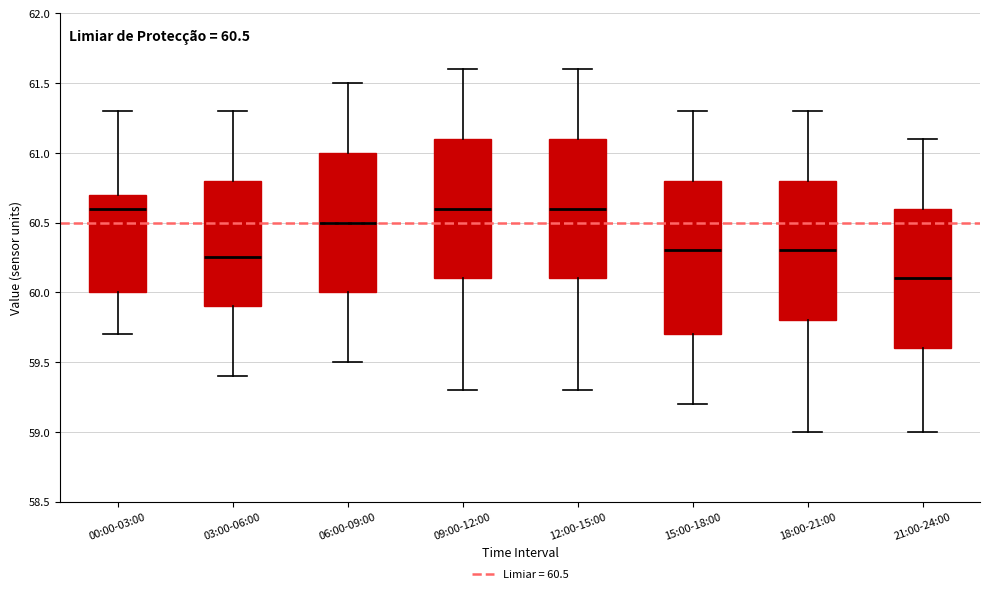

Comparing the boxes themselves (not the whiskers), which one is the tallest?

15:00-18:00